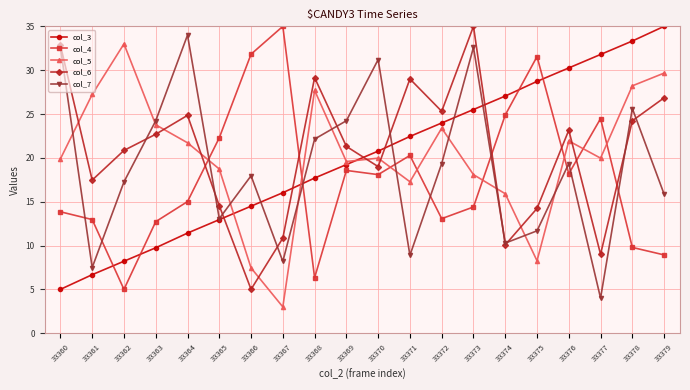

How many data points in col_3 are above 20?

10